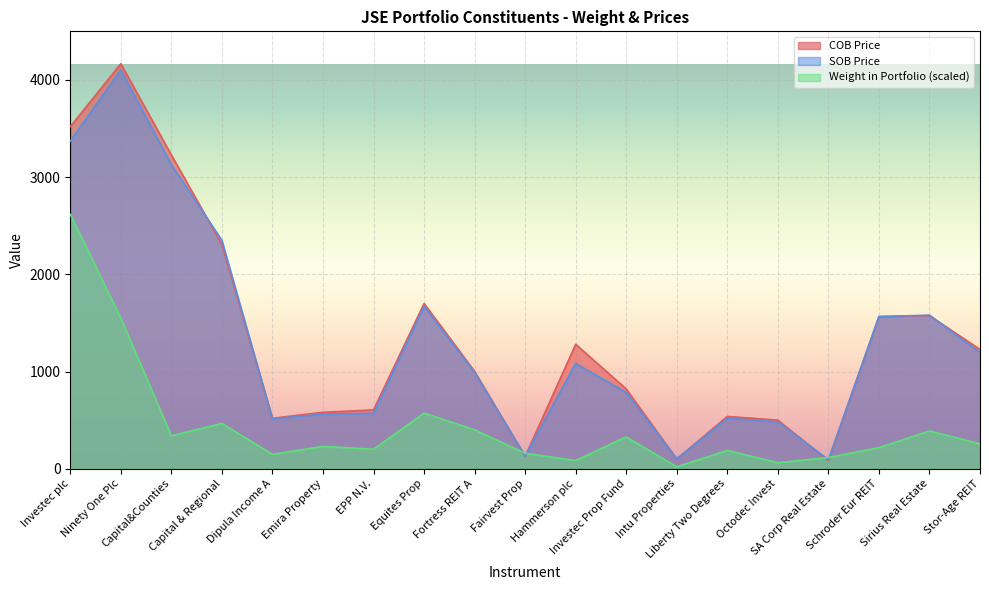

Where is the first local minimum for COB Price?

Dipula Income A